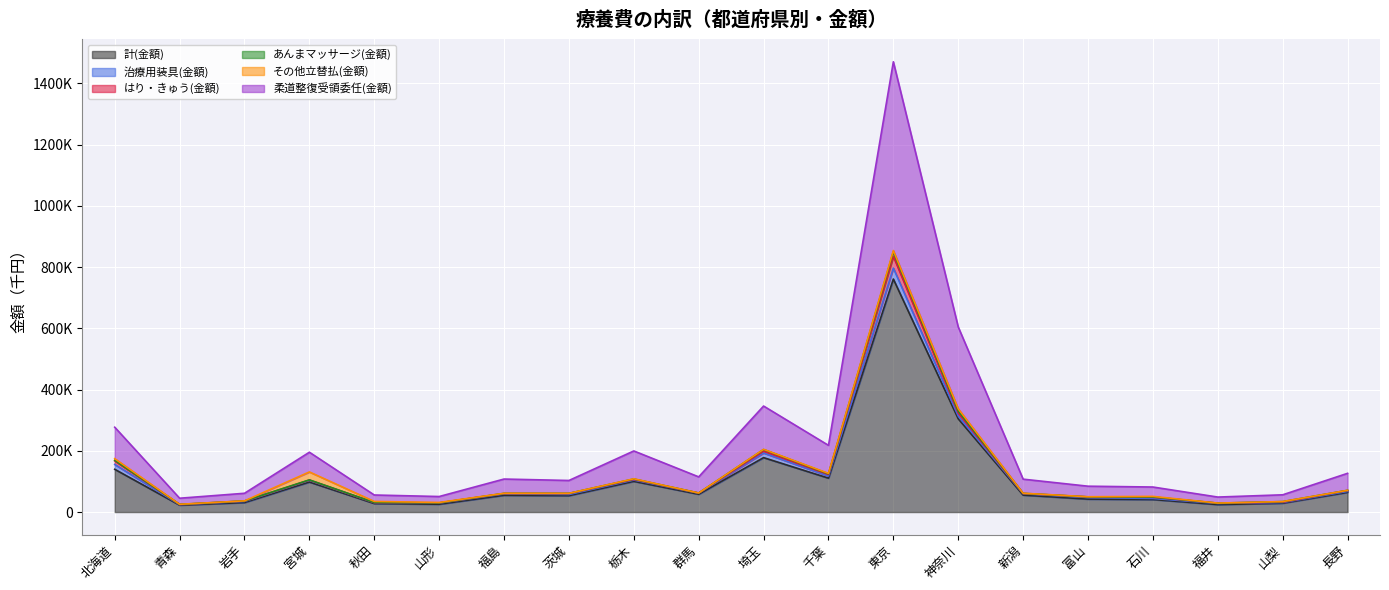

True or false: あんまマッサージ(金額) and 柔道整復受領委任(金額) intersect in this chart.

False